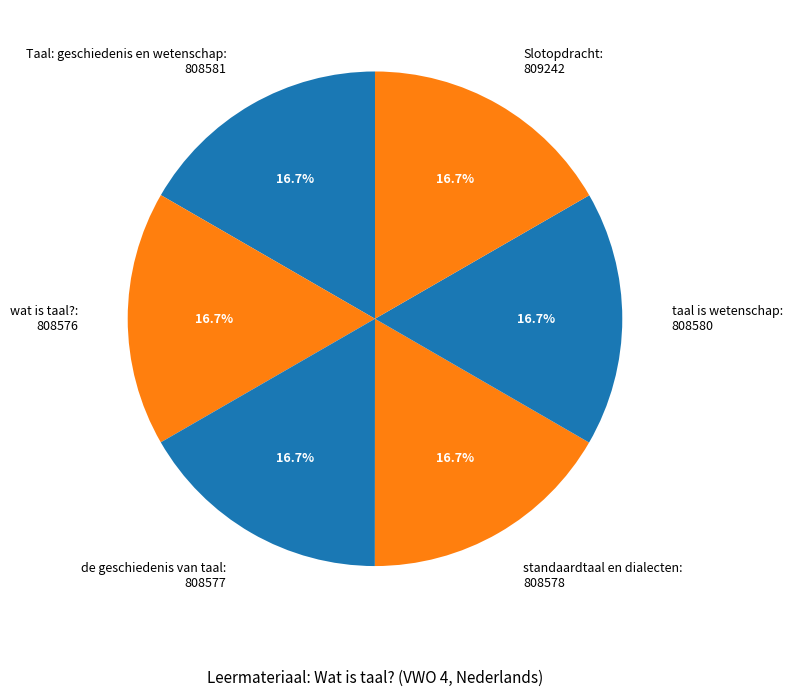

Is wat is taal? the majority of the pie?

No